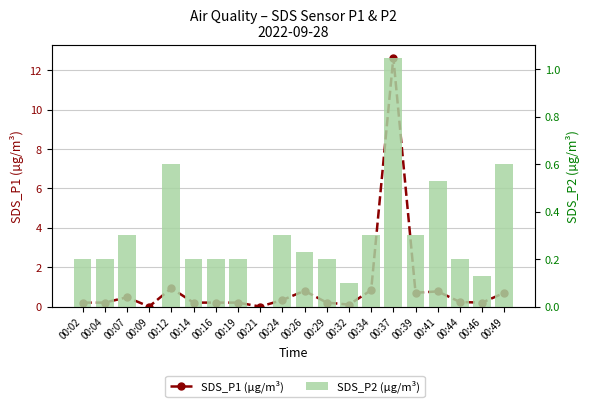

Which series has the largest total across all categories?

SDS_P1 (µg/m³)